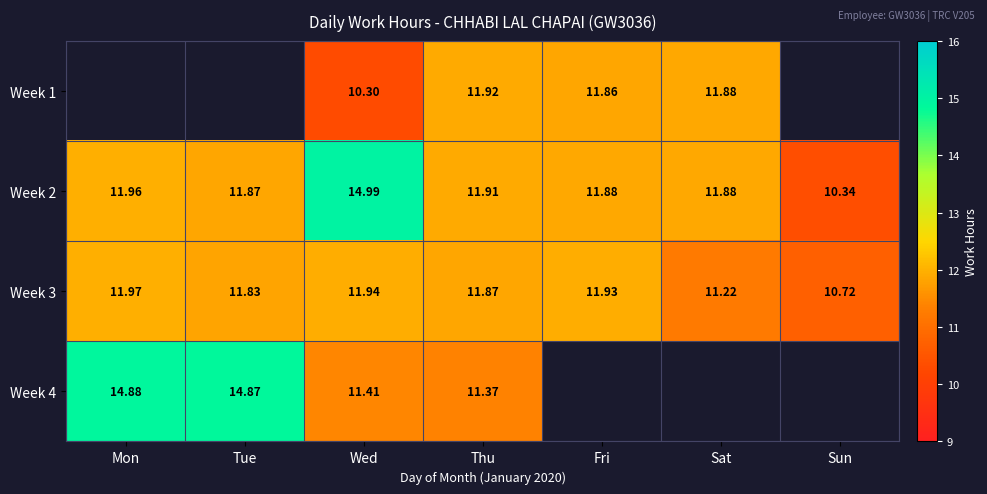

How many values in the Week 2 series are below 11?

1